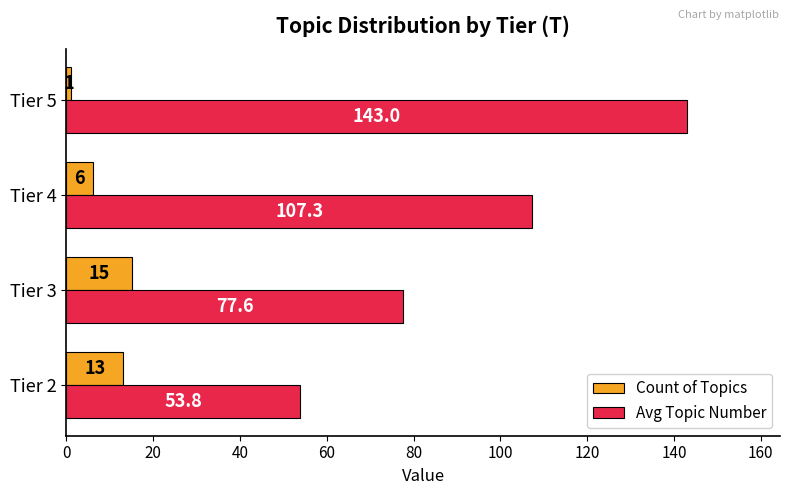

List the series in order of their overall mean, lowest first.

Count of Topics, Avg Topic Number